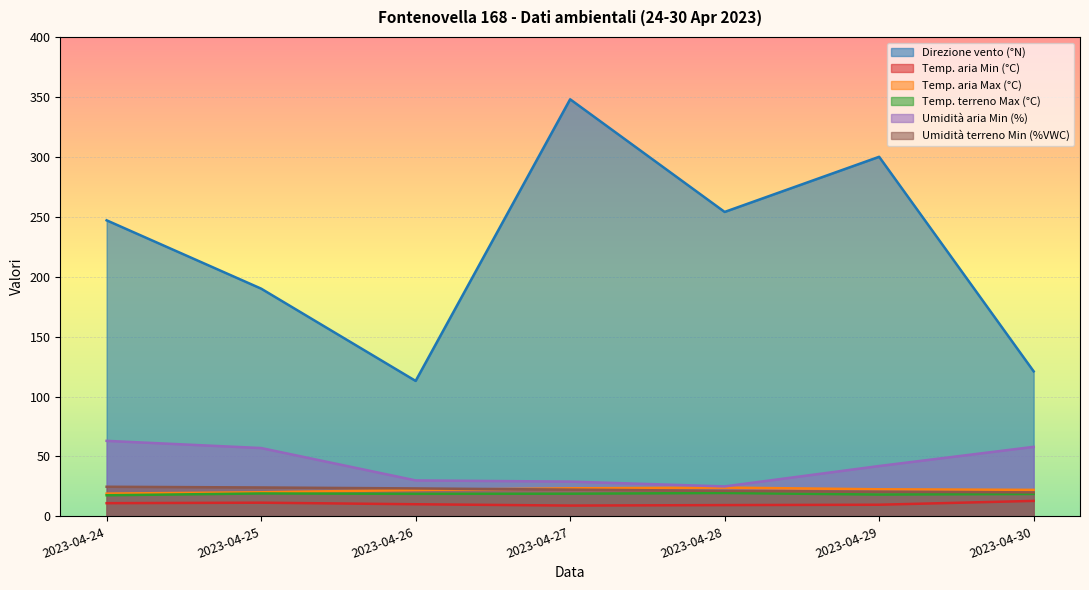

True or false: Umidità aria Min (%) has a value of 42.0 at 2023-04-29.

True